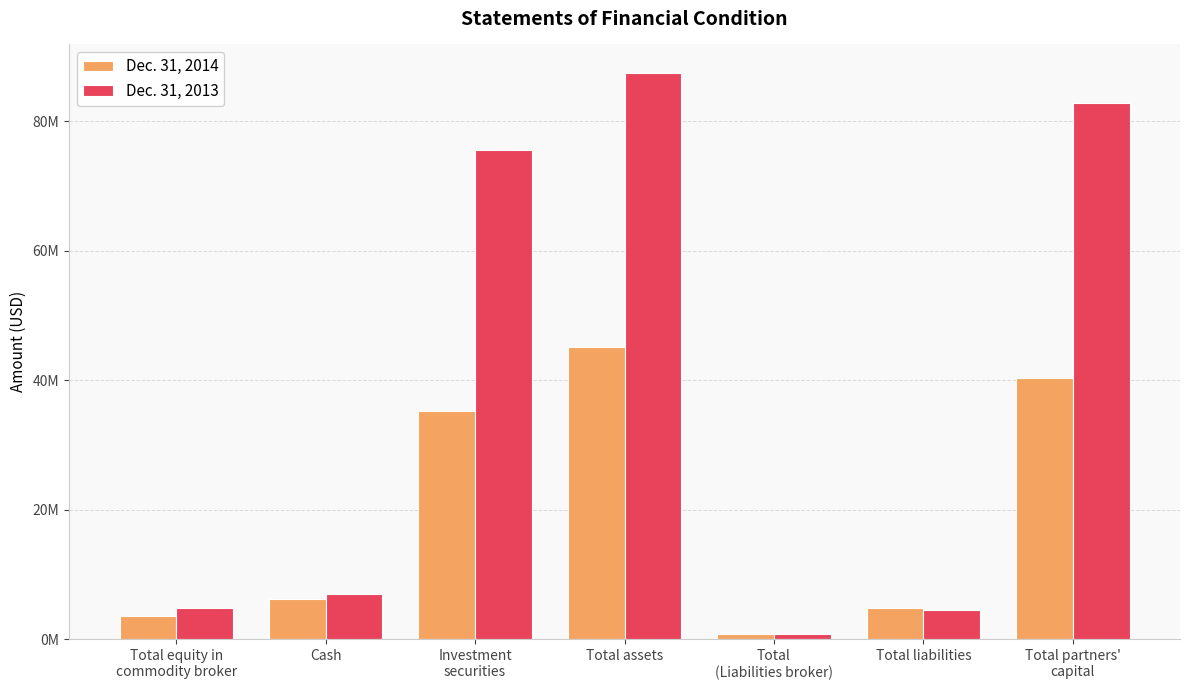

Reading right to left, list all the values displayed in this chart.

Dec. 31, 2014: 40347727	4835272	881230	45182999	35264837	6229433	3674171
Dec. 31, 2013: 82855113	4612732	902430	87467845	75558419	6976791	4898624